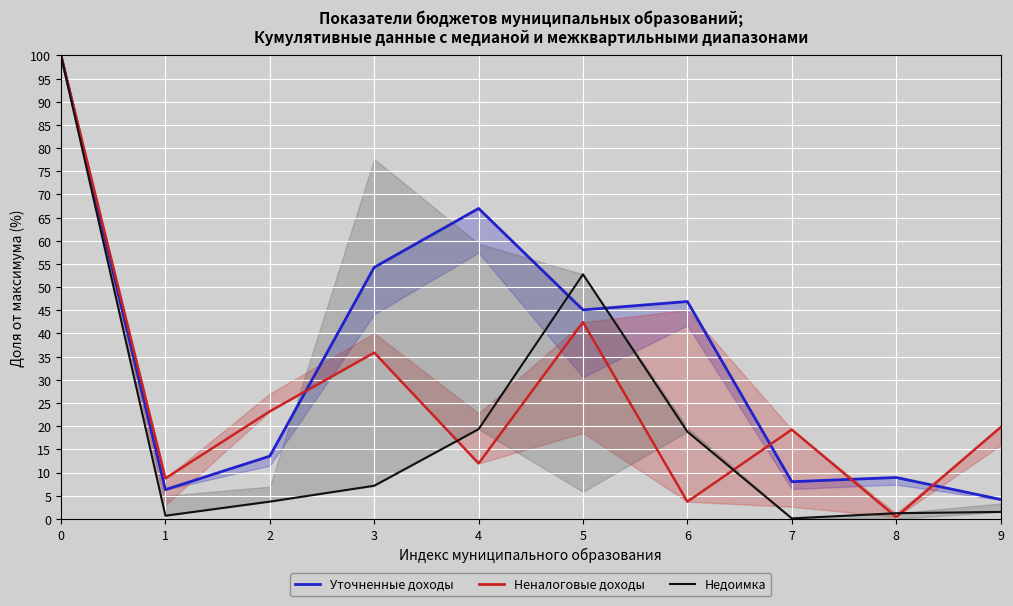

Reading left to right, extract all data points from this chart.

Уточненные доходы: 100.0	6.3	13.5	54.3	67.0	45.1	46.9	8.0	8.9	4.2
Неналоговые доходы план: 100.0	8.7	23.2	35.9	12.0	42.4	3.7	19.3	0.4	19.8
Недоимка: 100.0	0.7	3.7	7.1	19.4	52.8	18.8	0.1	1.2	1.5